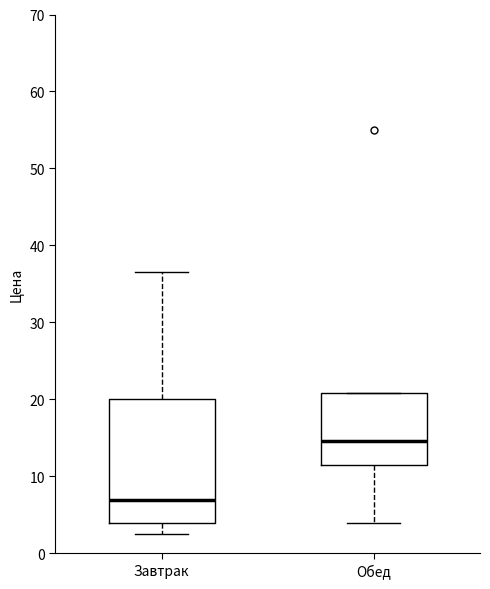

Reading left to right, read every box against the y-axis: the position of its median line, the range the box covers, and the ends of its whiskers. The values are not printed on the chart, so give them approximately, as read against the axis.

Завтрак: median 7, box 4 to 20, whiskers 3 to 37
Обед: median 15, box 12 to 21, whiskers 4 to 21